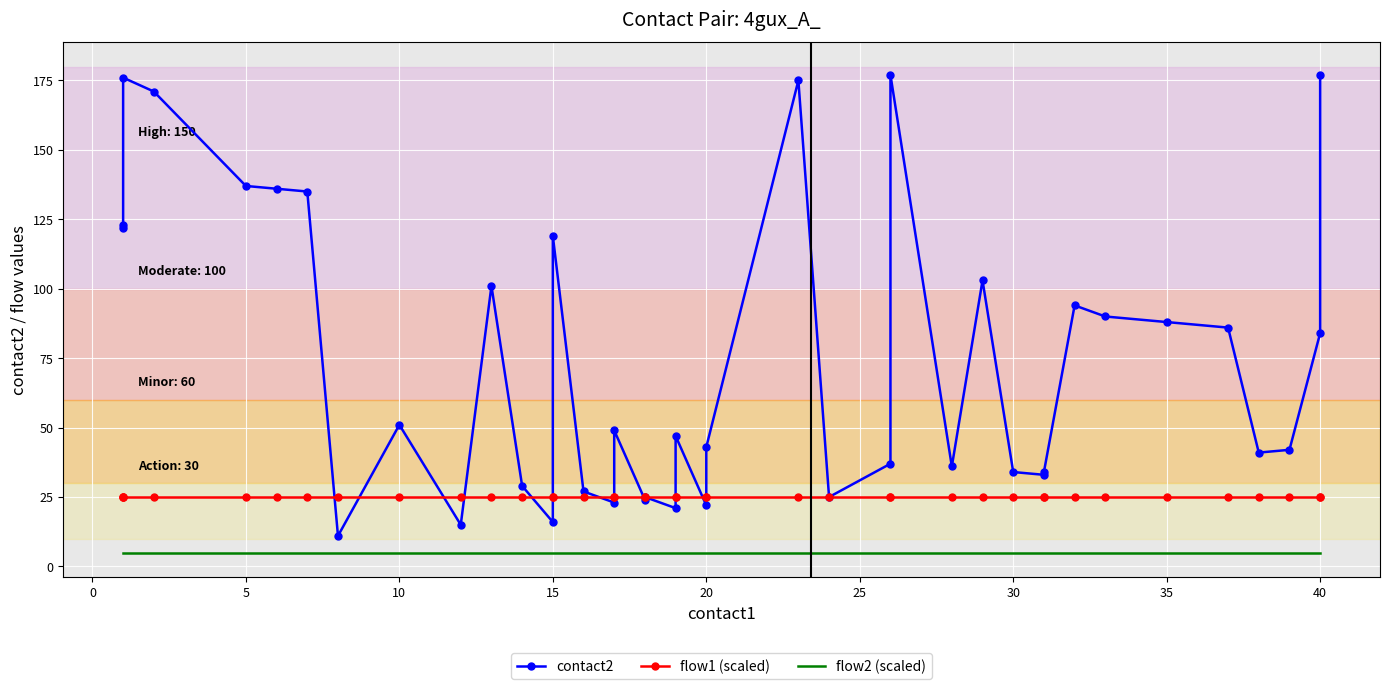

Read the flow1 (scaled) value at 15.

25